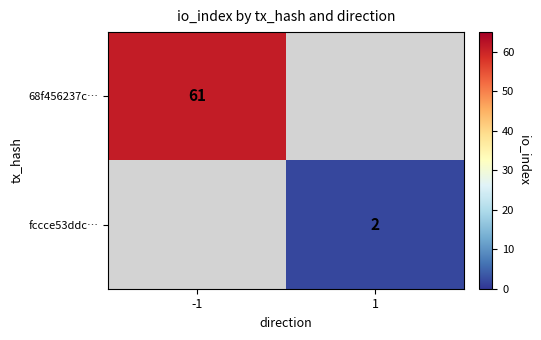

The value of 68f456237c… at -1 is 61. True or false?

True